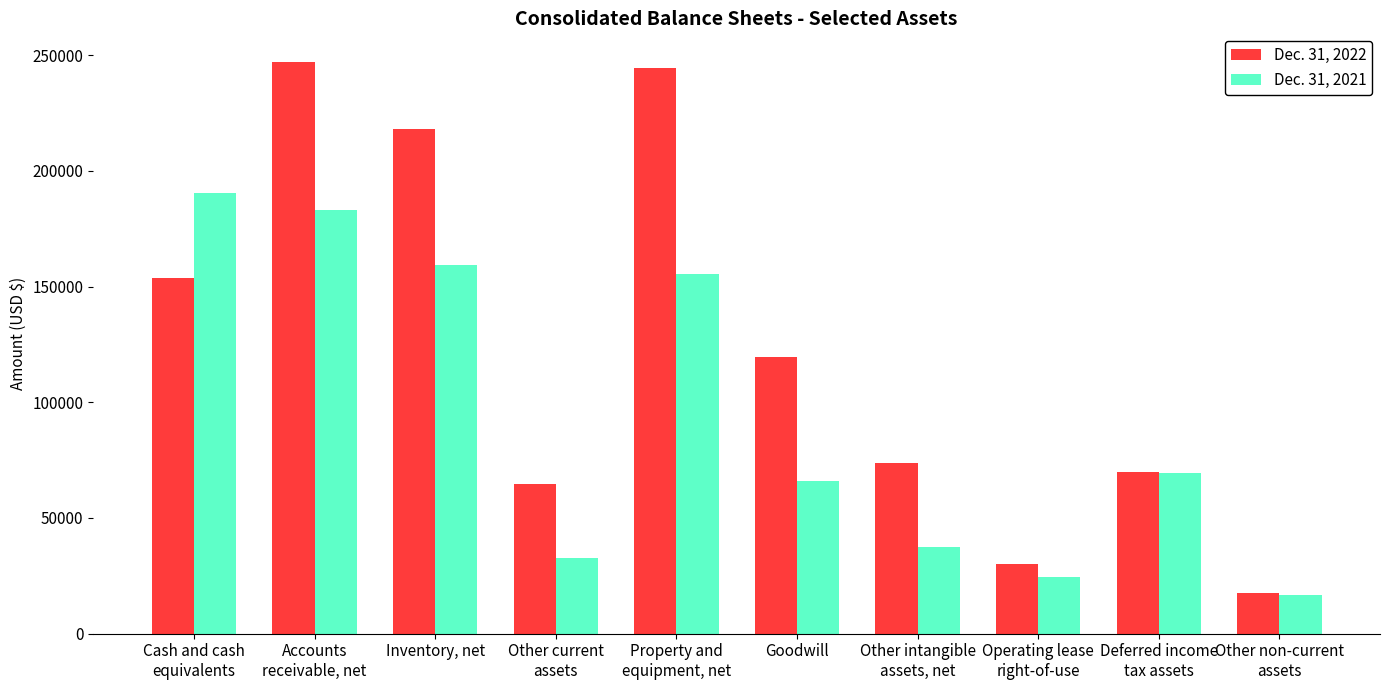

Which series has the largest range (max minus min)?

Dec. 31, 2022